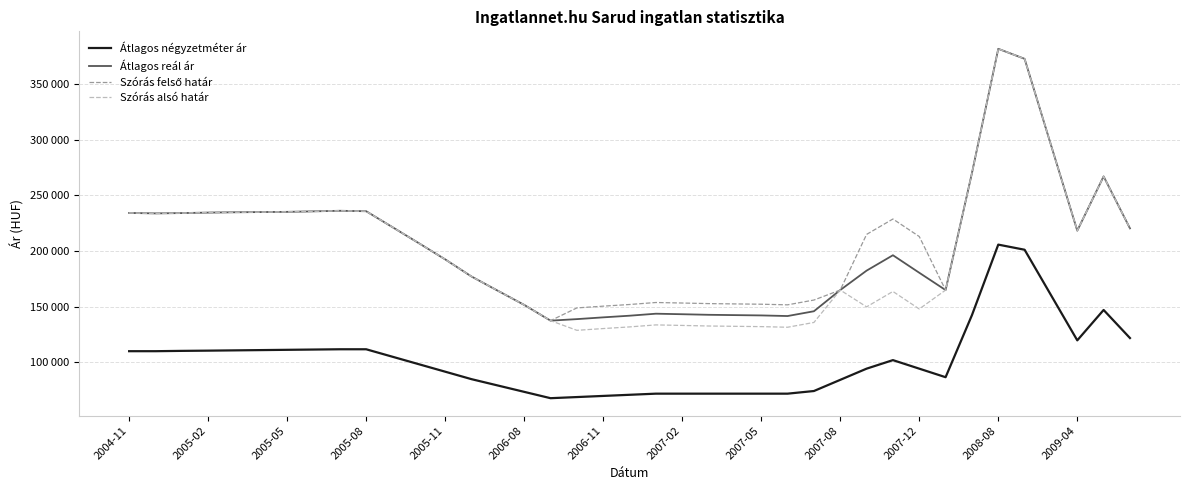

True or false: Szórás felső határ and Átlagos reál ár cross at least once.

False